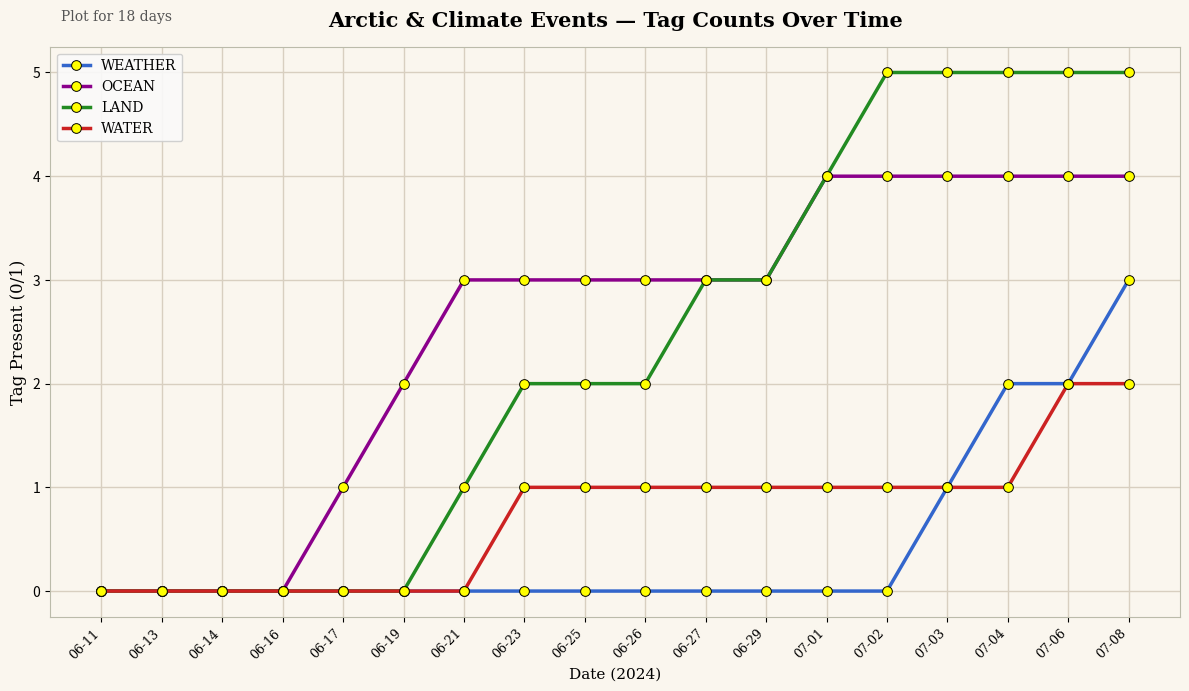

Does the chart display data point markers on the line(s)?

Yes